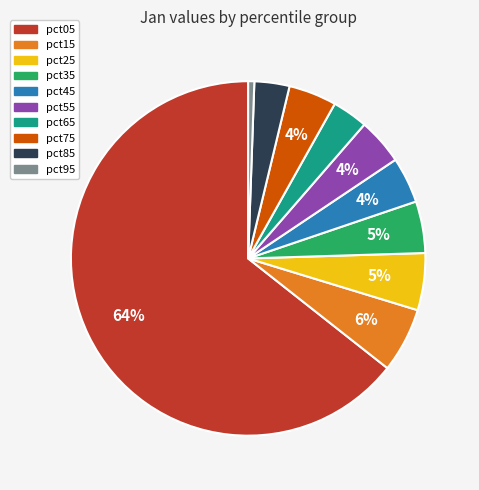

Which slice is the smallest?

pct95